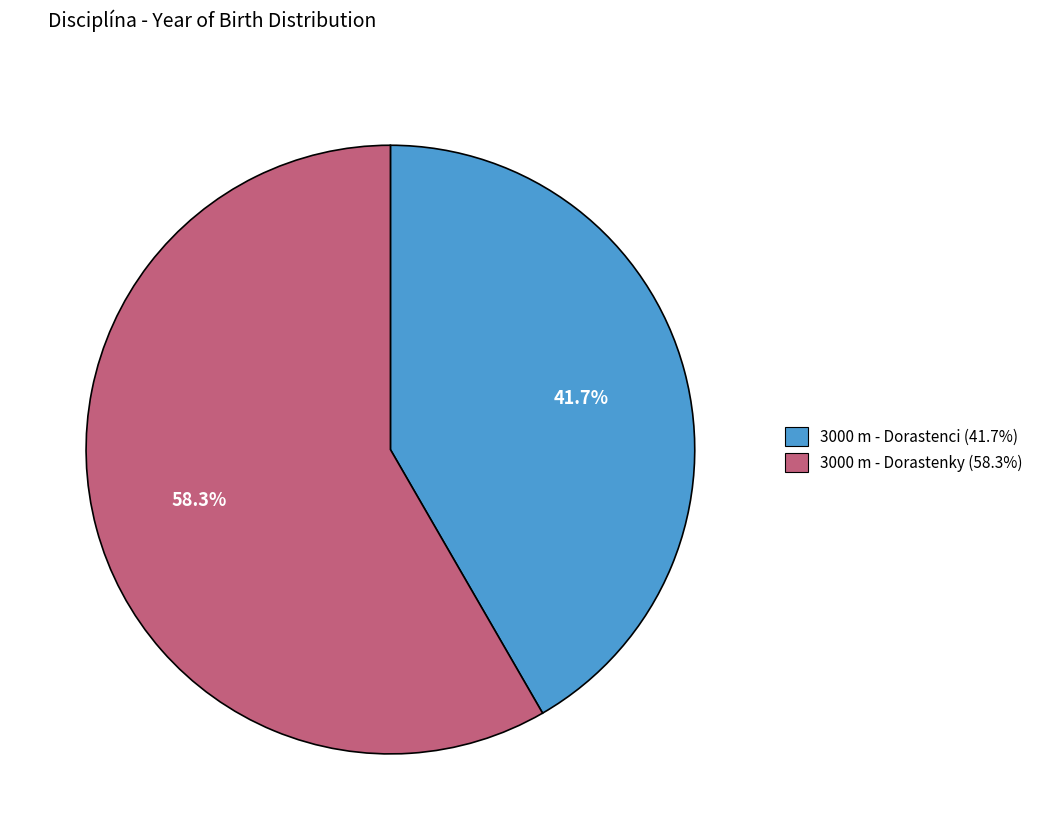

Which category has the smallest portion of the pie?

3000 m - Dorastenci